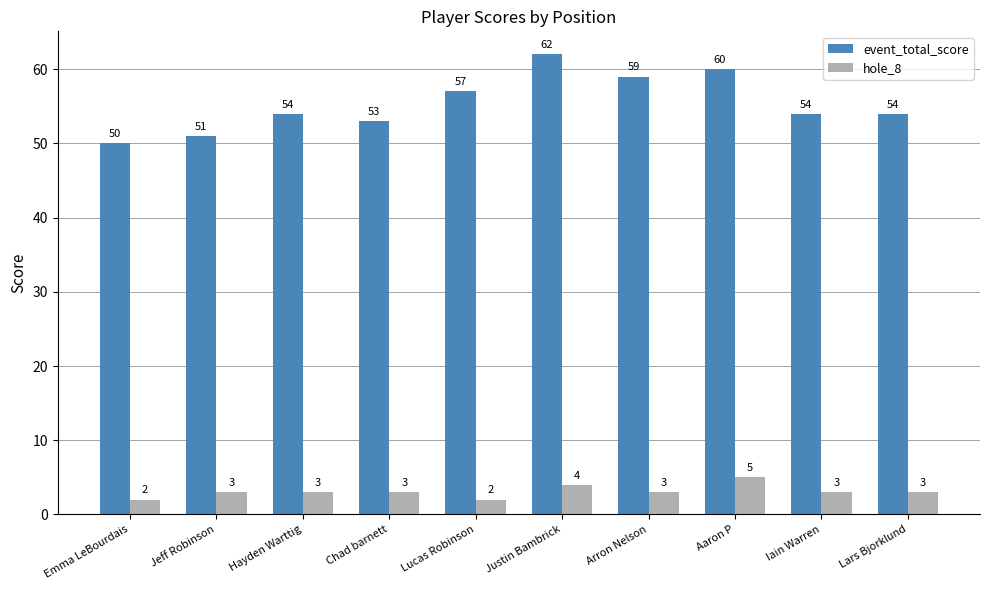

Count the hole_8 values in the range 3 to 4.

7